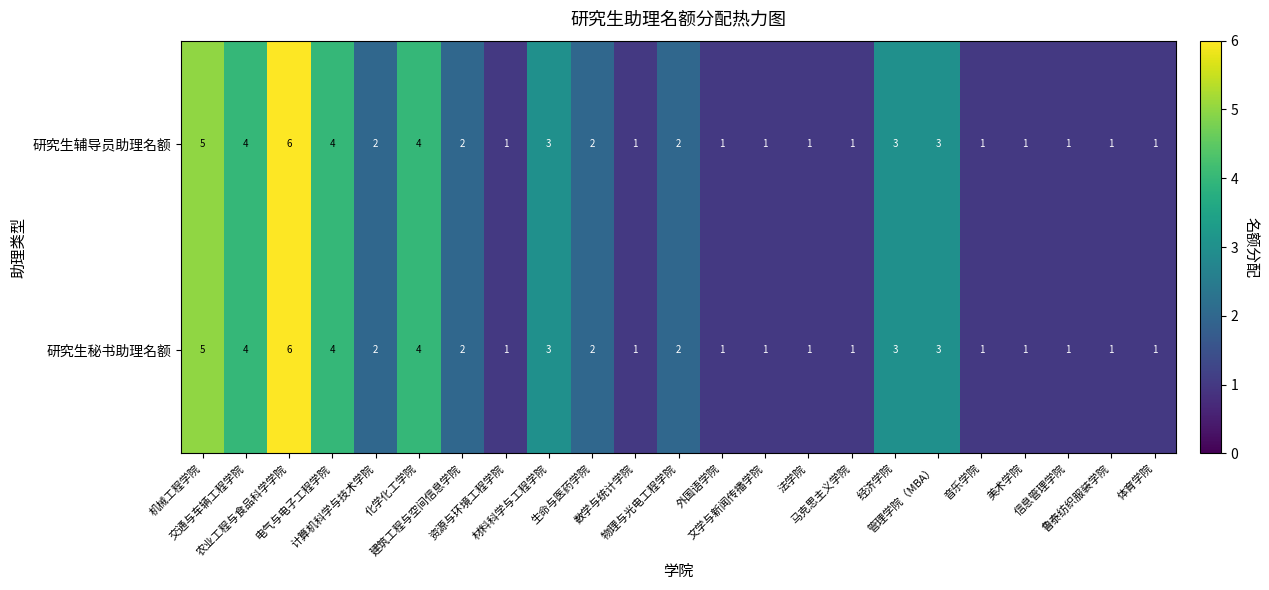

What is the difference between the maximum and minimum values in the 研究生辅导员助理名额 series?

5